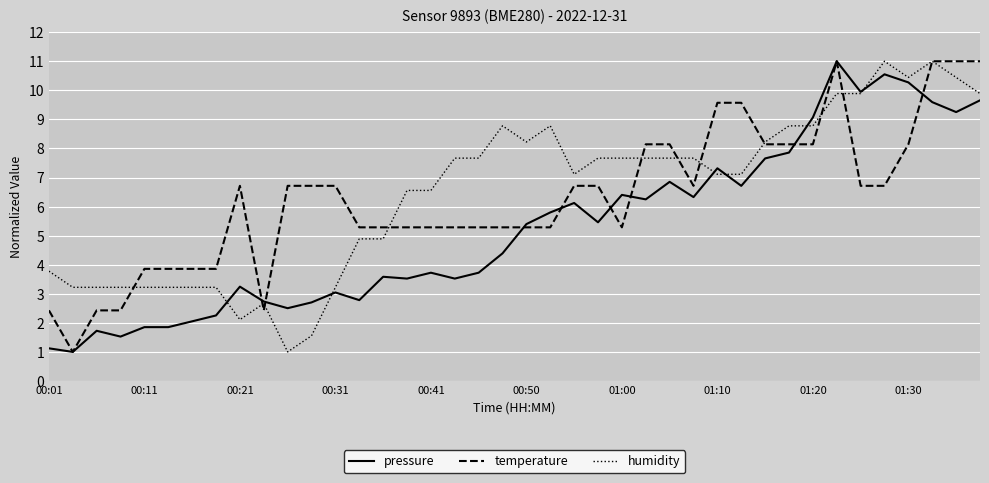

At how many categories does at least one series exceed 3?

39